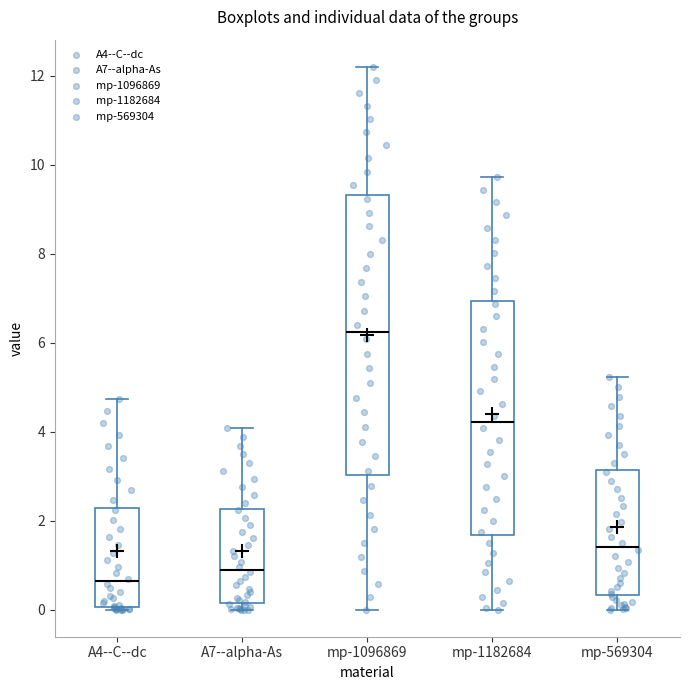

Reading left to right, read every box against the y-axis: the position of its median line, the range the box covers, and the ends of its whiskers. The values are not printed on the chart, so give them approximately, as read against the axis.

A4--C--dc: median 0.6, box 0.0 to 2.2, whiskers 0.0 to 4.8
A7--alpha-As: median 0.8, box 0.2 to 2.2, whiskers 0.0 to 4.0
mp-1096869: median 6.2, box 3.0 to 9.4, whiskers 0.0 to 12.2
mp-1182684: median 4.2, box 1.6 to 7.0, whiskers 0.0 to 9.8
mp-569304: median 1.4, box 0.4 to 3.2, whiskers 0.0 to 5.2